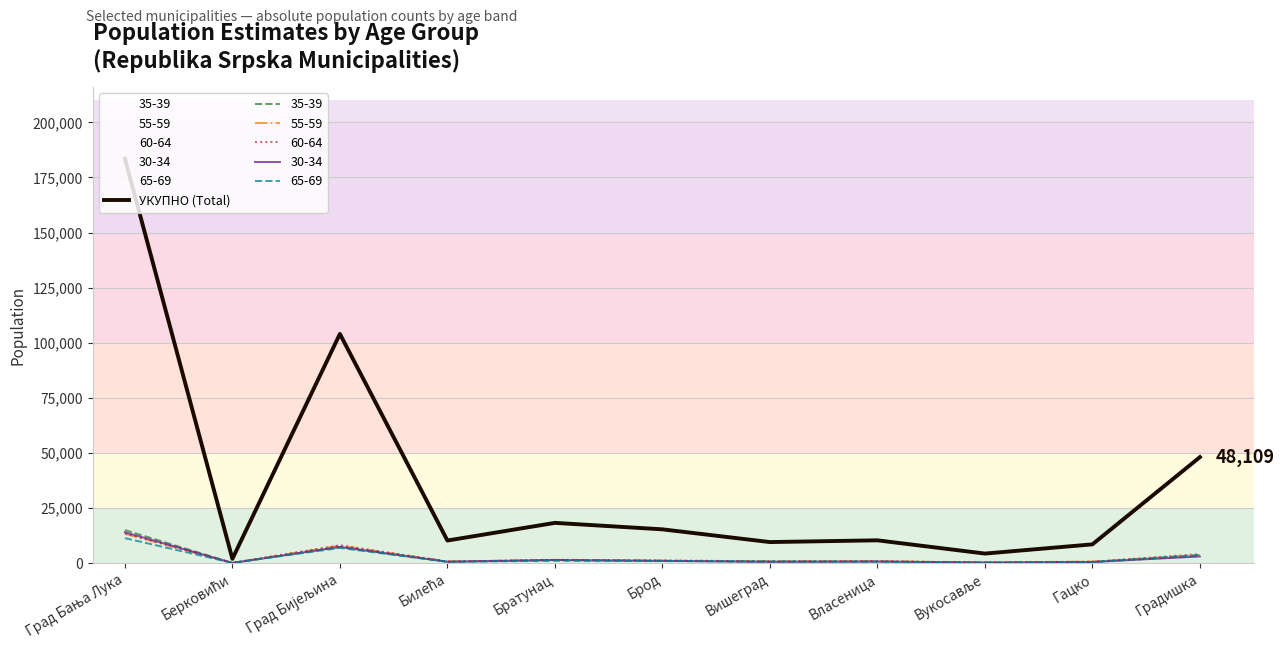

Where is the first local minimum?

Берковићи